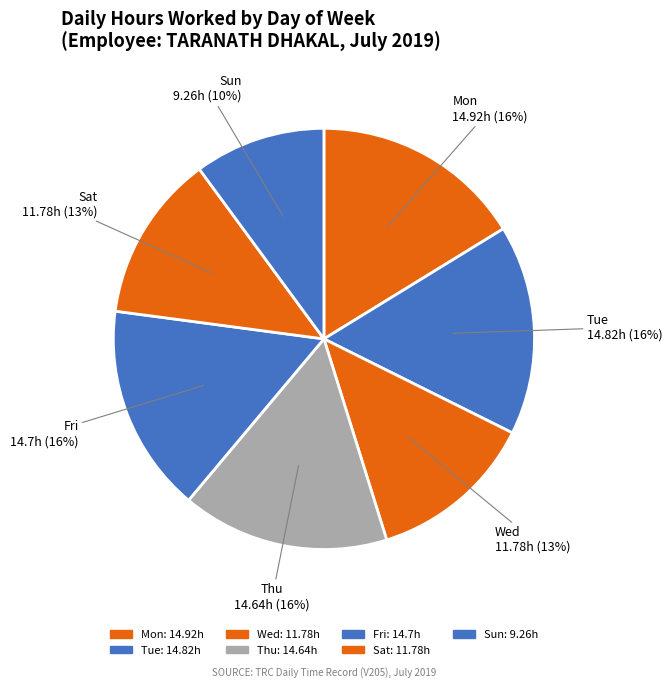

True or false: Mon accounts for 16% of the total.

True